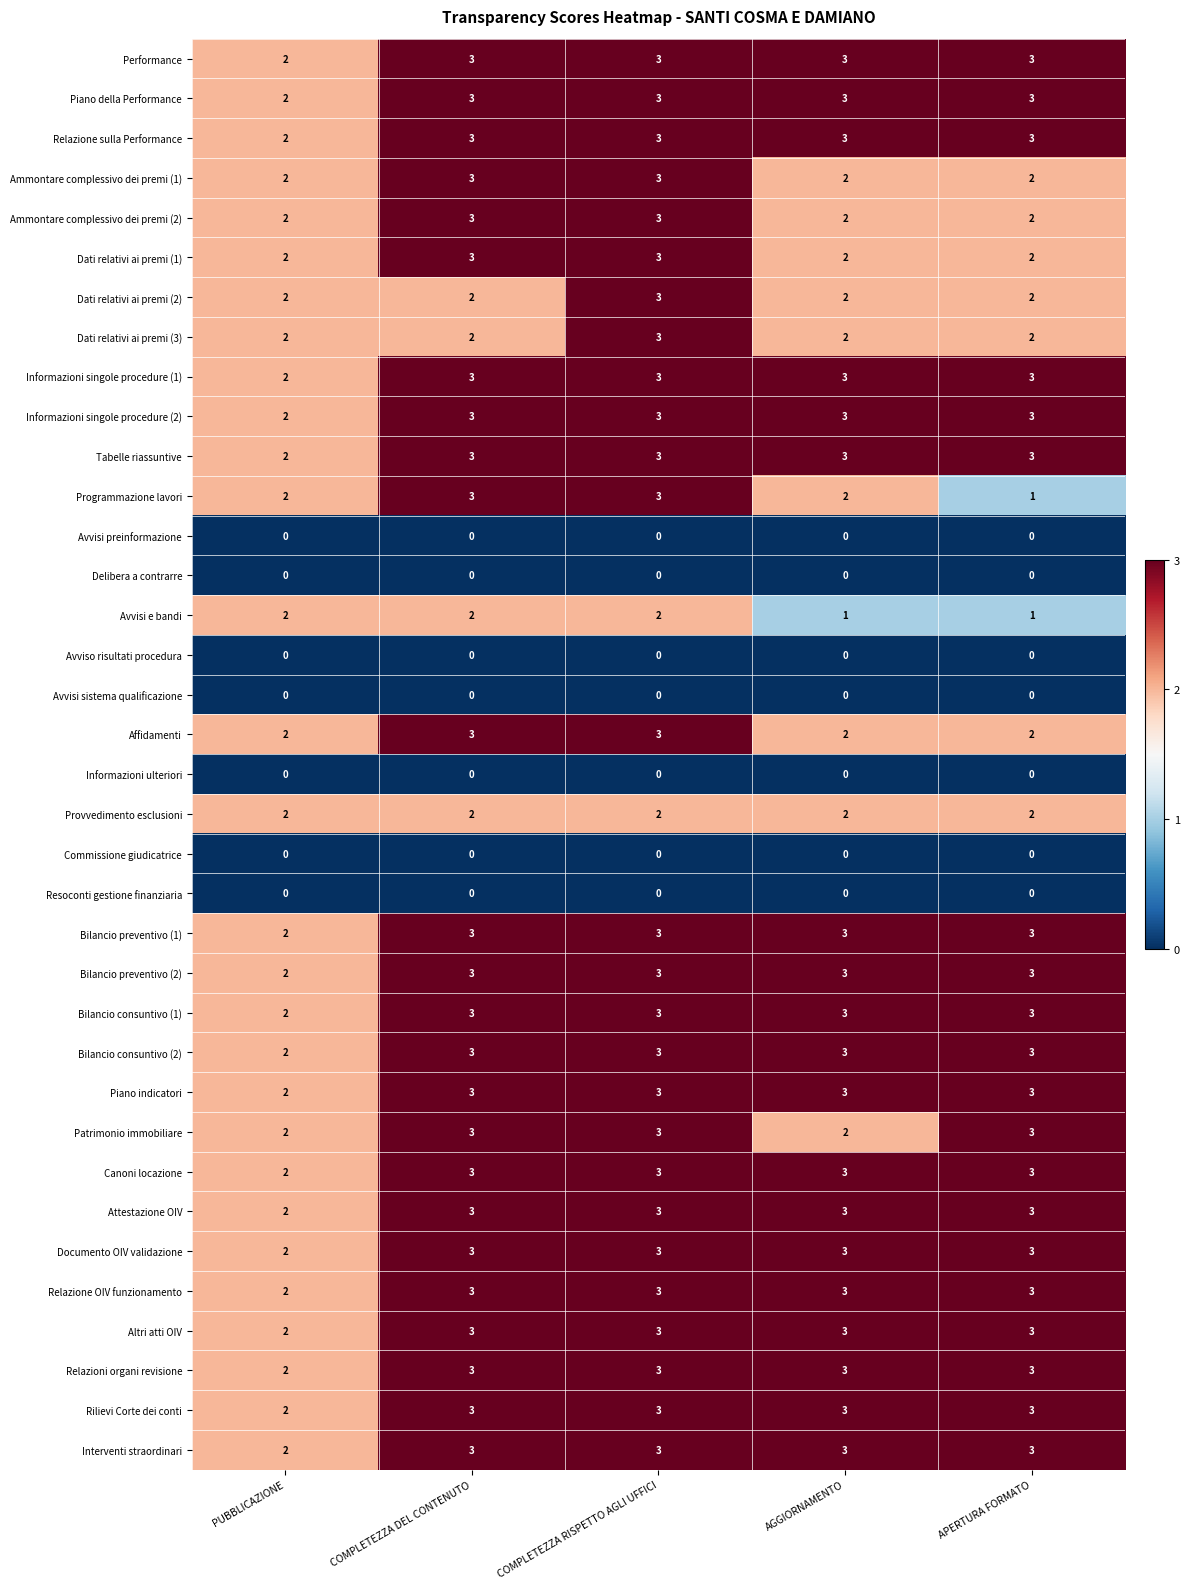

What is the sum of the Provvedimento esclusioni values at PUBBLICAZIONE and APERTURA FORMATO?

4